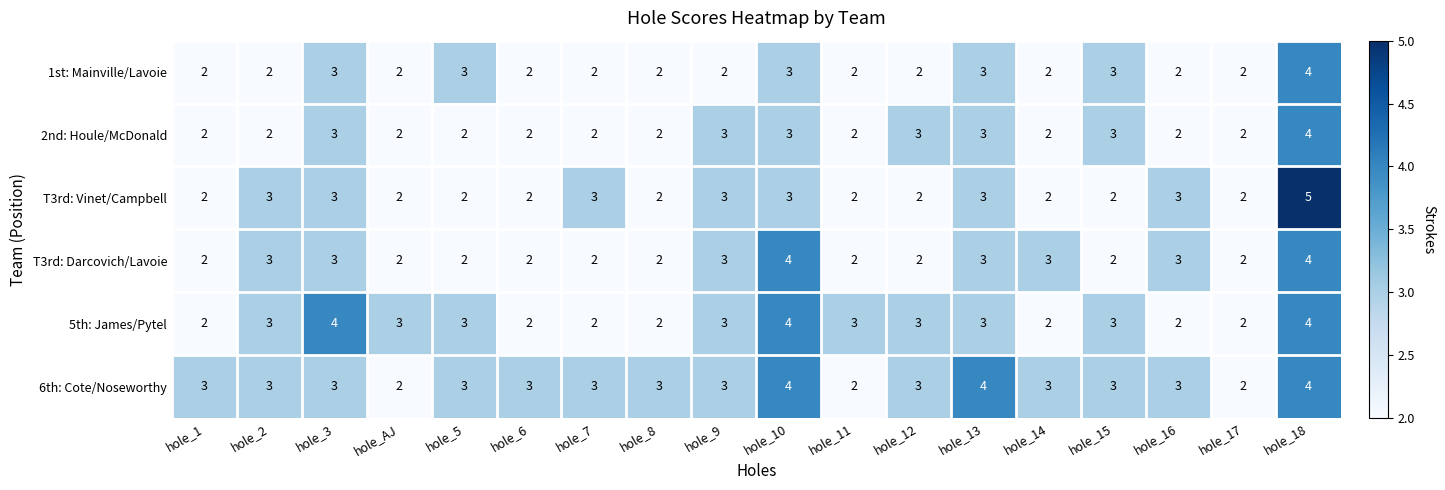

What is the greatest value displayed?

5